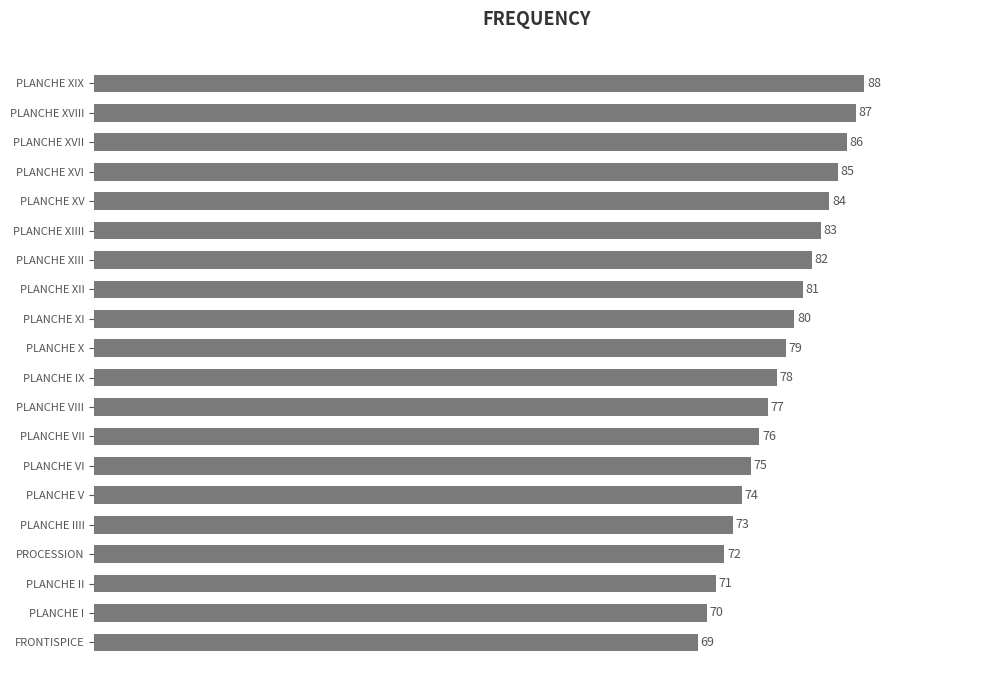

List the labels in order of value, largest first.

PLANCHE XIX, PLANCHE XVIII, PLANCHE XVII, PLANCHE XVI, PLANCHE XV, PLANCHE XIIII, PLANCHE XIII, PLANCHE XII, PLANCHE XI, PLANCHE X, PLANCHE IX, PLANCHE VIII, PLANCHE VII, PLANCHE VI, PLANCHE V, PLANCHE IIII, PROCESSION, PLANCHE II, PLANCHE I, FRONTISPICE